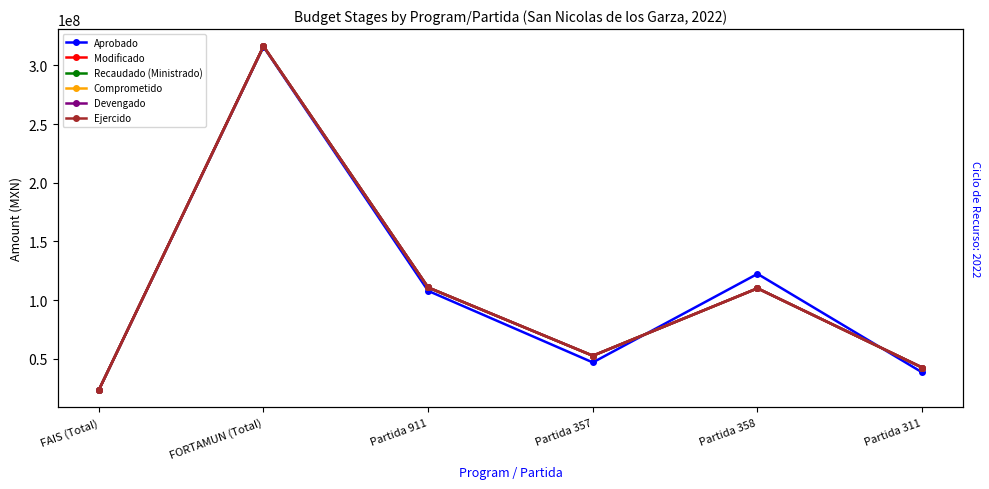

True or false: Devengado has more than 2 interior local peaks.

False